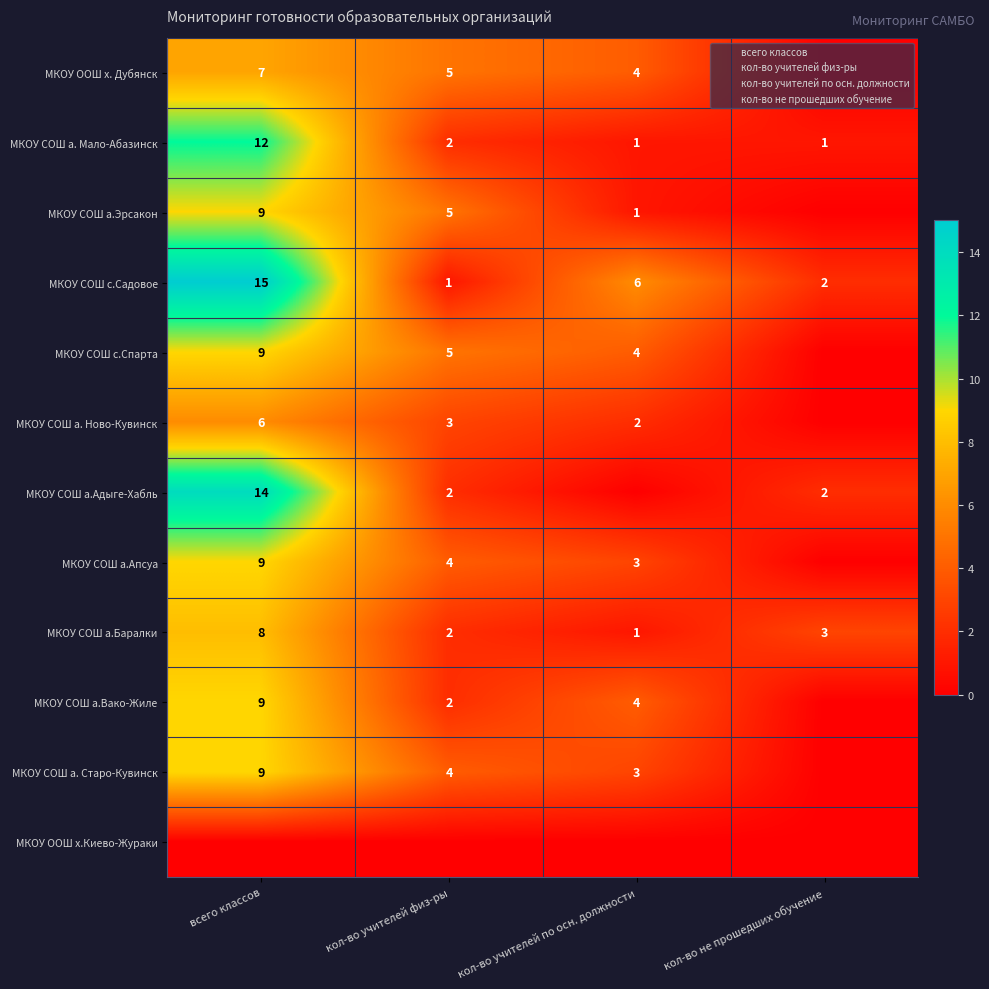

How many data points does each series have?

4